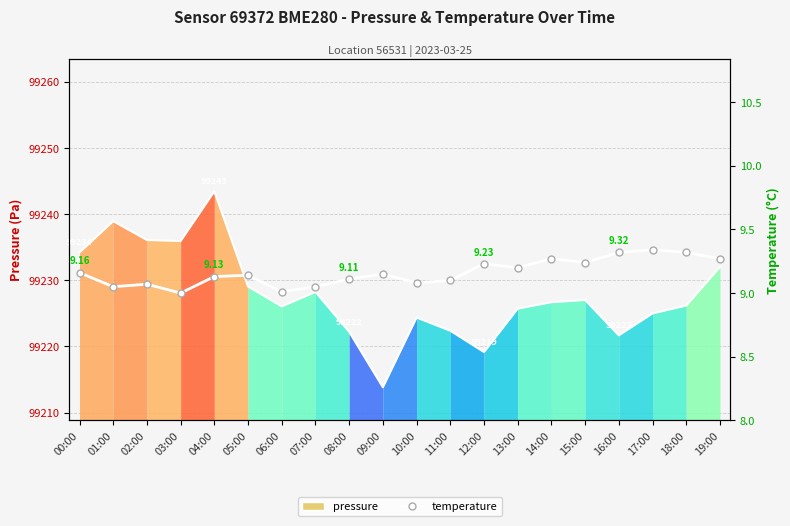

What is the label of the 13th point from the left?

12:00